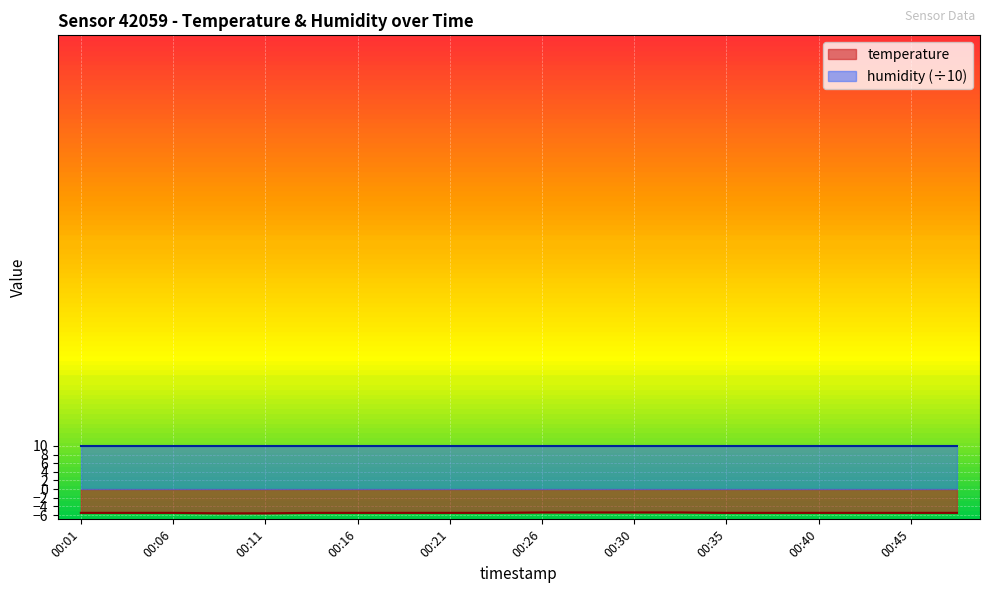

At which category does the chart reach its minimum across all series?

00:09